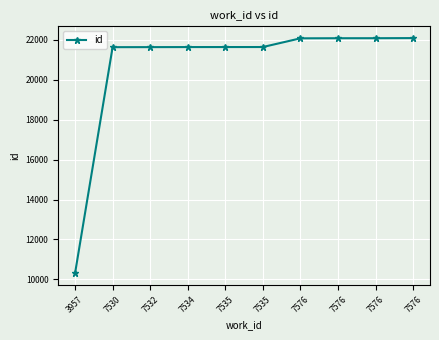

How many categories are shown in the chart?

10